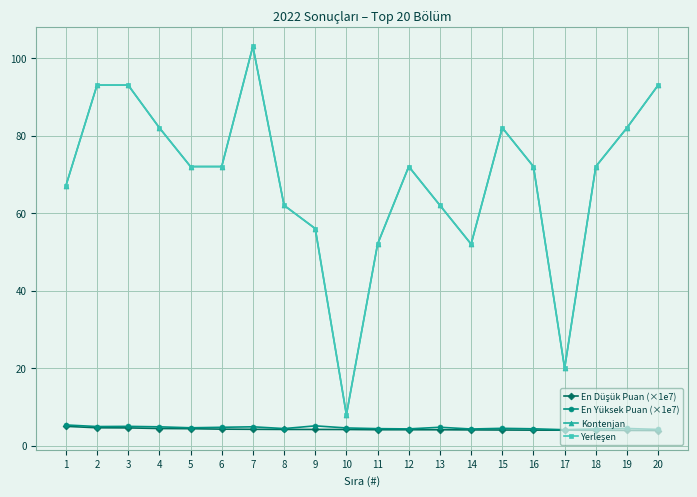

Does the chart have visible grid lines?

Yes